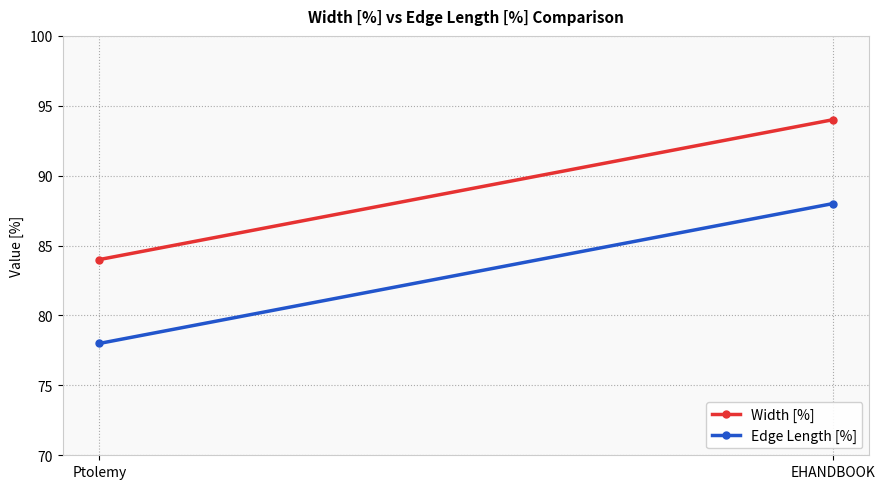

Which series has the widest spread of values?

Width [%]